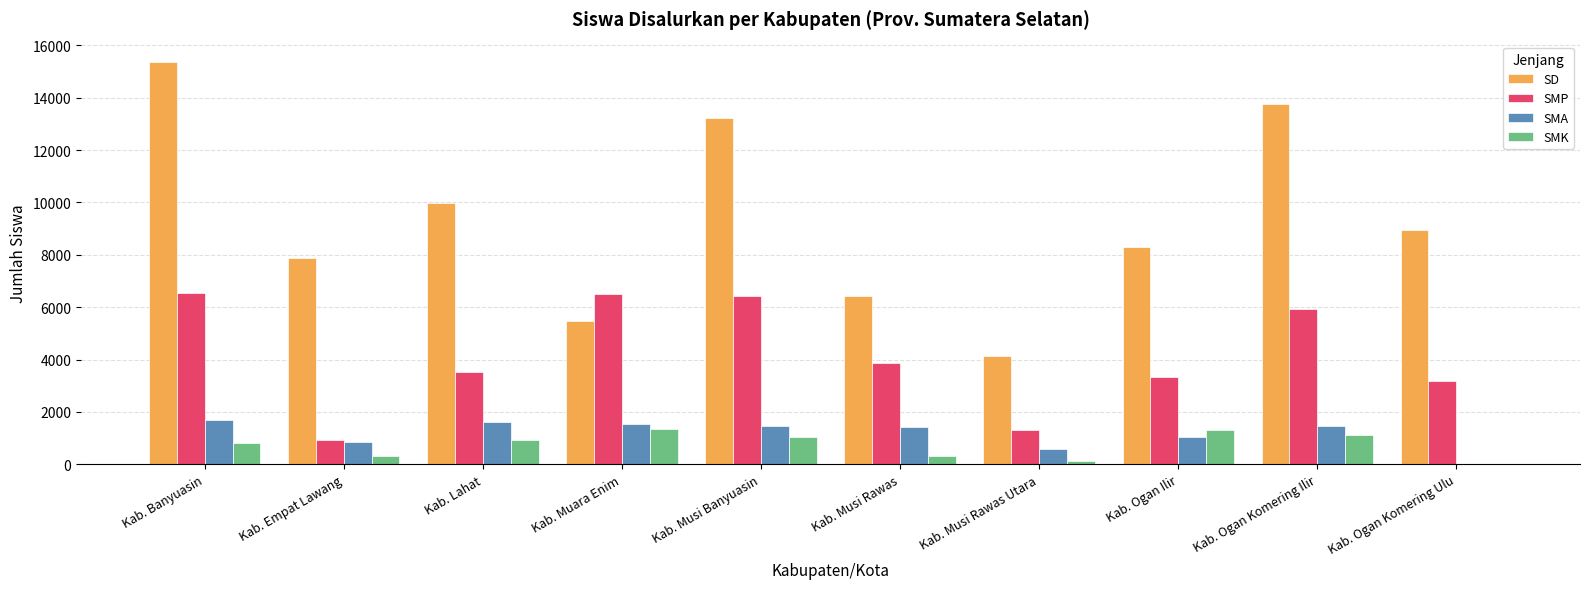

At which category is the sum across all series the highest?

Kab. Banyuasin